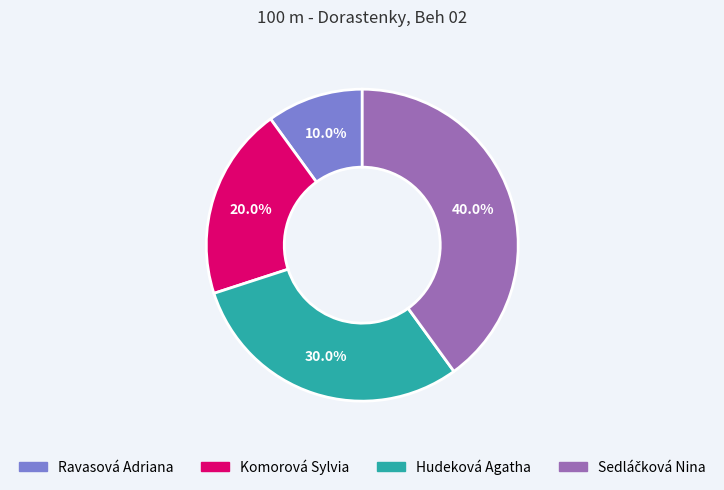

To the nearest percent, what is the difference between the largest and smallest slice percentages?

30%